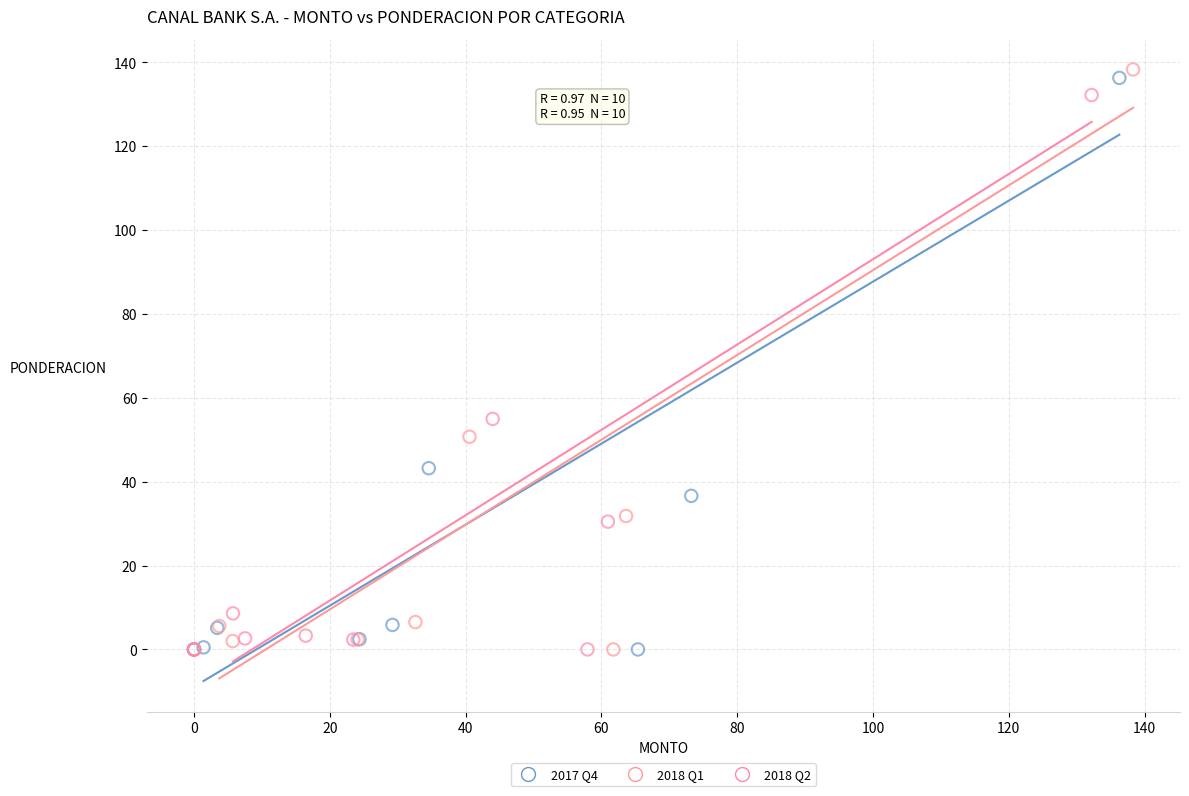

Which series has the largest Y range (max minus min)?

2018 Q1